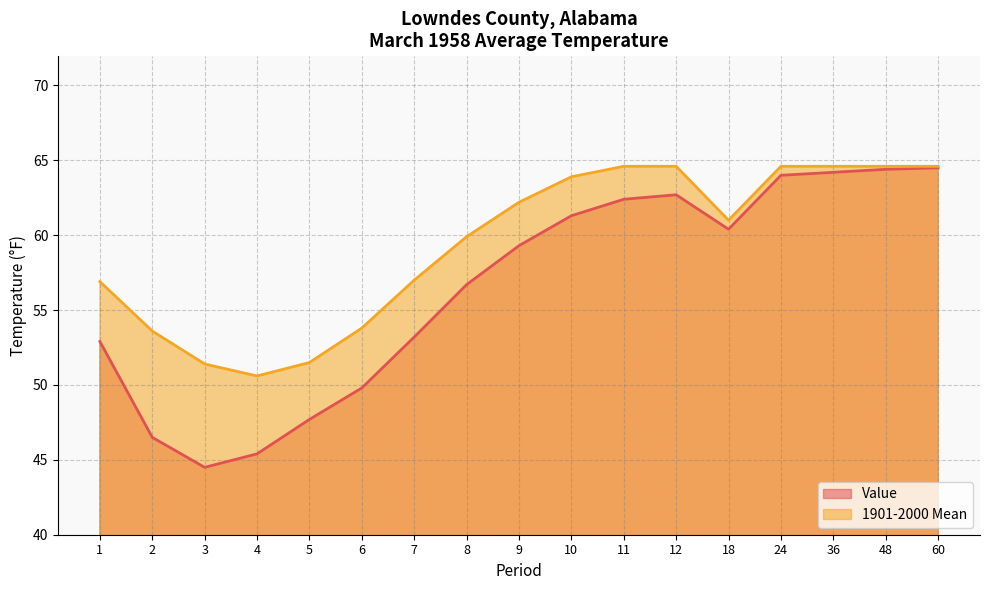

What is the sum of the 1901-2000 Mean values at 18 and 60?

125.6